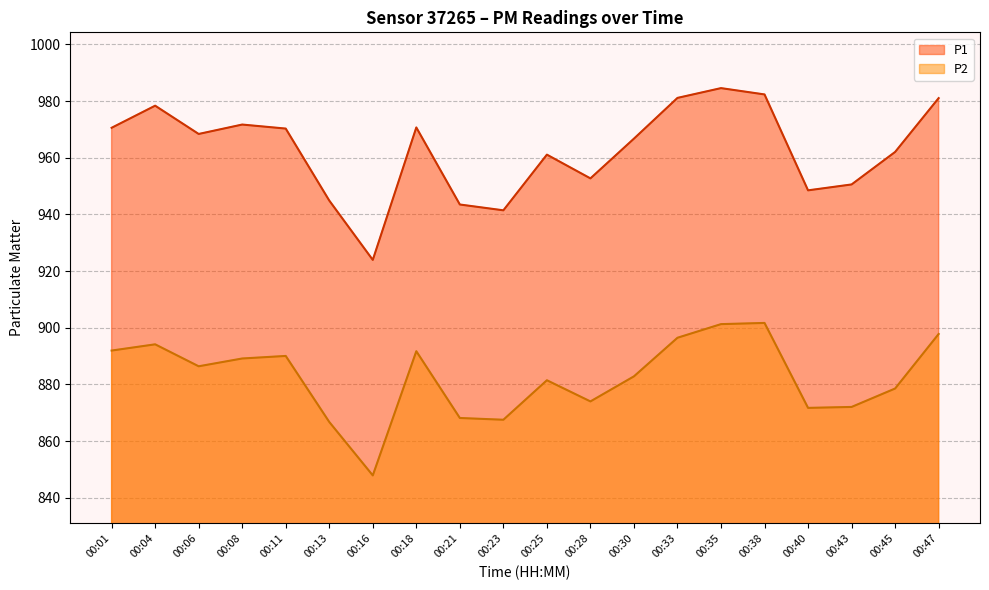

What is the sum of the P2 values at 00:35 and 00:33?

1797.8